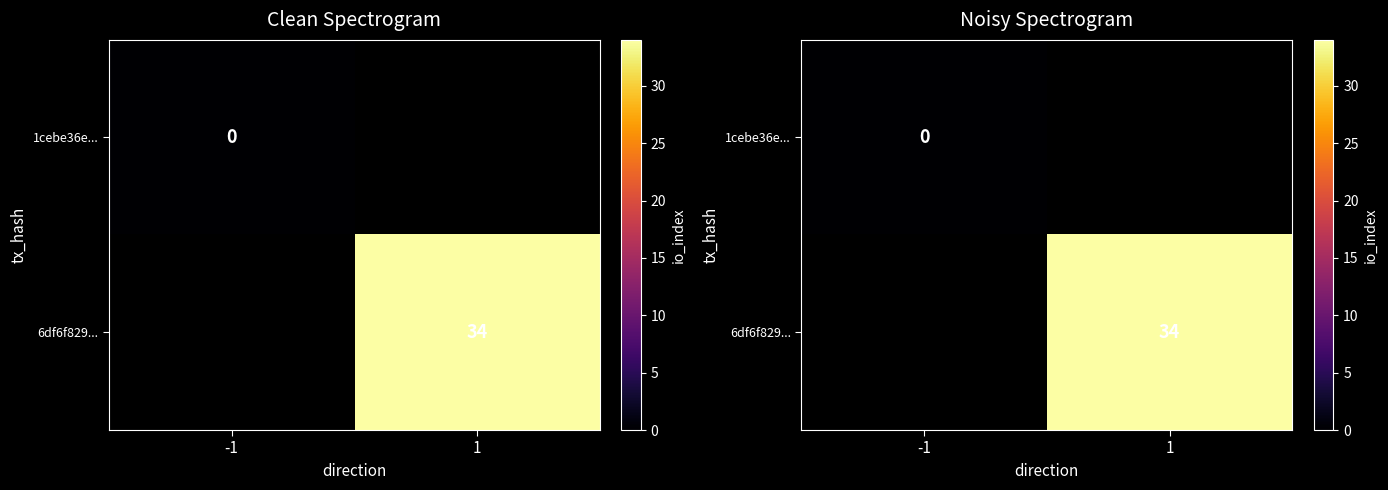

Which category has the lowest value in the 6df6f829... series?

-1